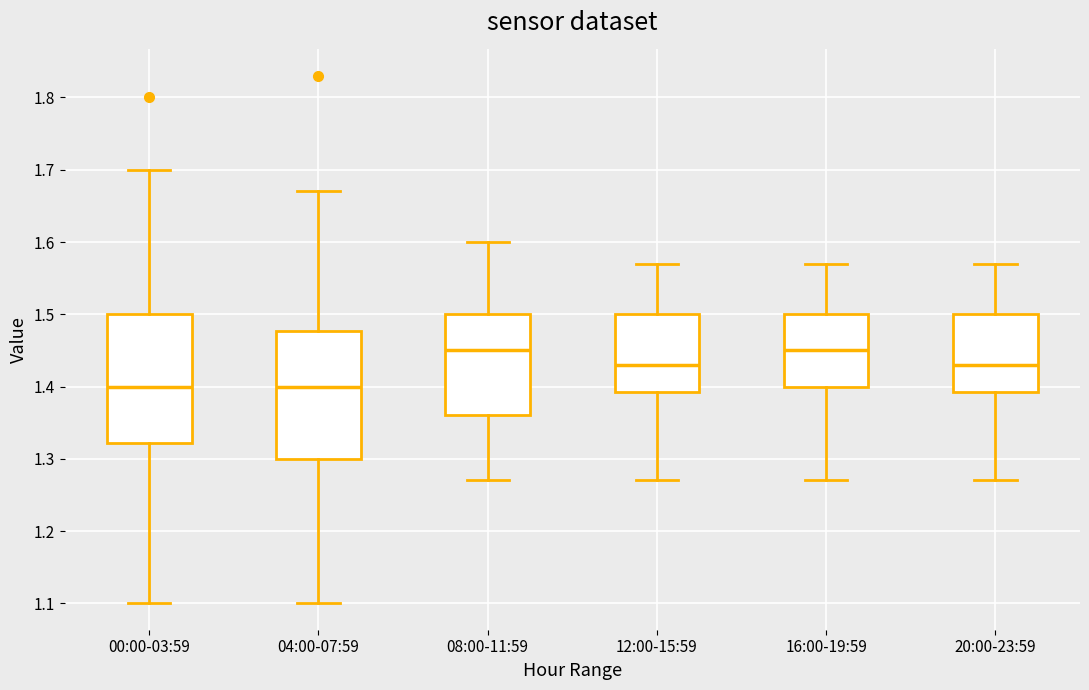

Reading left to right, read every box against the y-axis: the position of its median line, the range the box covers, and the ends of its whiskers. The values are not printed on the chart, so give them approximately, as read against the axis.

00:00-03:59: median 1.40, box 1.32 to 1.50, whiskers 1.10 to 1.70
04:00-07:59: median 1.40, box 1.30 to 1.48, whiskers 1.10 to 1.67
08:00-11:59: median 1.45, box 1.36 to 1.50, whiskers 1.27 to 1.60
12:00-15:59: median 1.43, box 1.39 to 1.50, whiskers 1.27 to 1.57
16:00-19:59: median 1.45, box 1.40 to 1.50, whiskers 1.27 to 1.57
20:00-23:59: median 1.43, box 1.39 to 1.50, whiskers 1.27 to 1.57